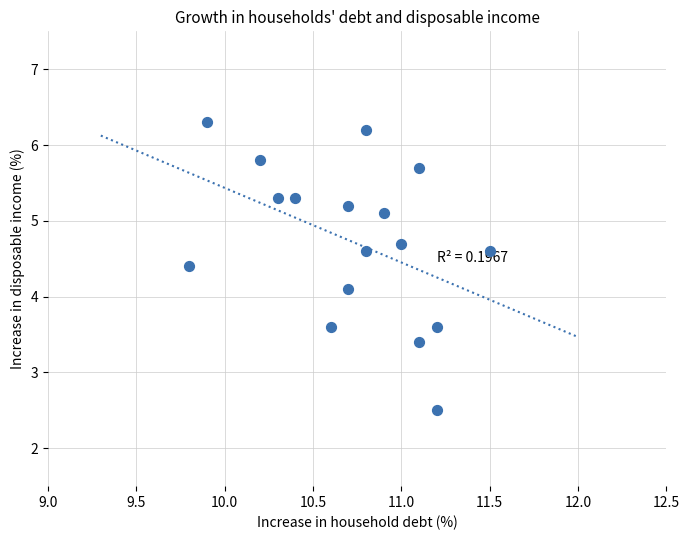

What is the range of X values (max minus min)?

1.7